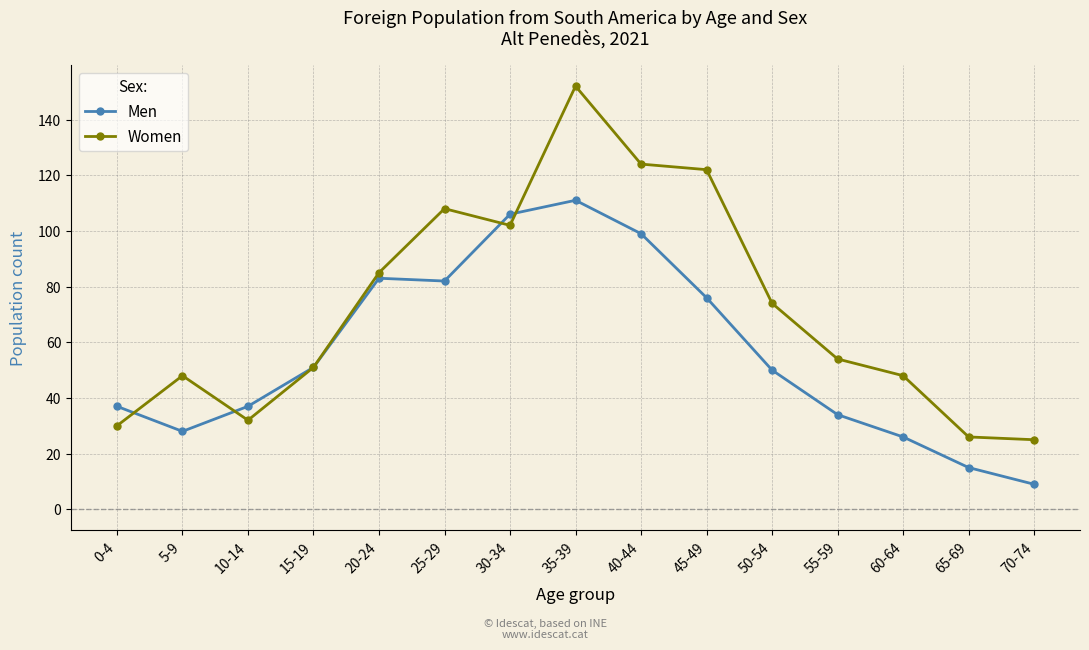

At how many categories does at least one series exceed 43?

11